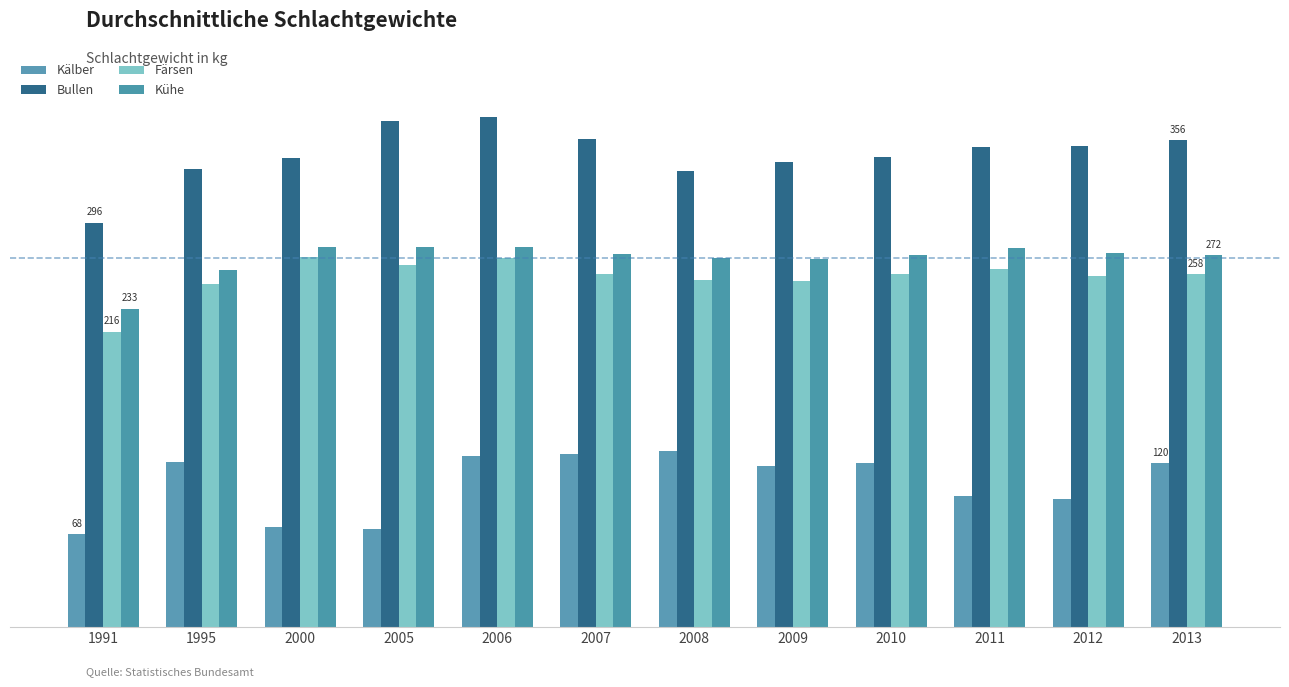

Does the chart contain stacked bars?

No